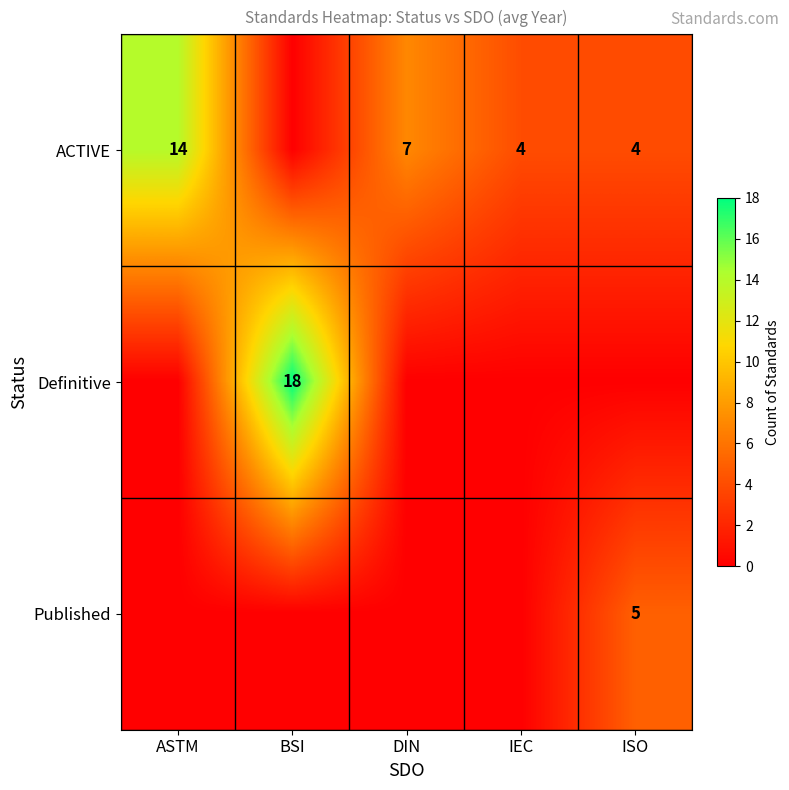

Is it true that ACTIVE equals 23 at ASTM?

False